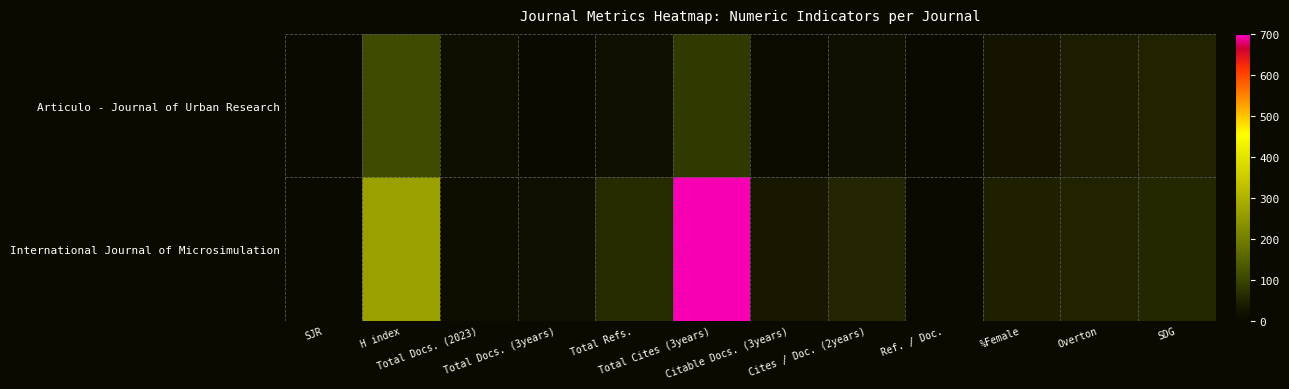

Which has a higher value, SDG or SJR?

SDG